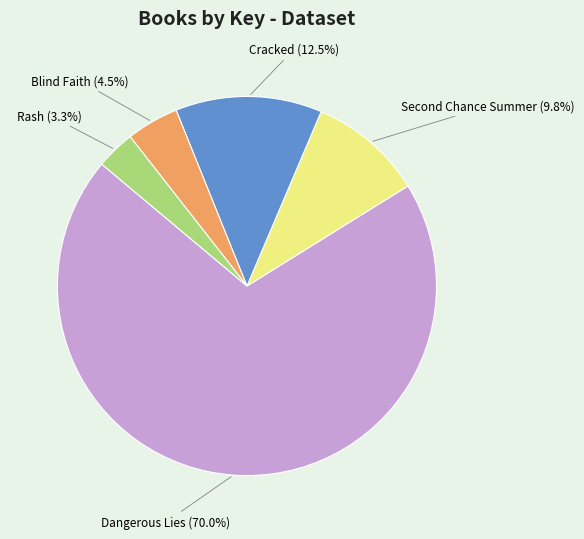

Rank the categories by value from lowest to highest.

Rash, Blind Faith, Second Chance Summer, Cracked, Dangerous Lies